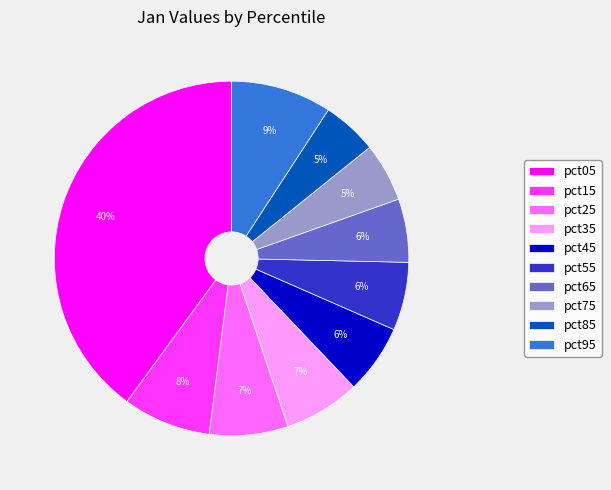

Does pct65 represent more than half of the total?

No